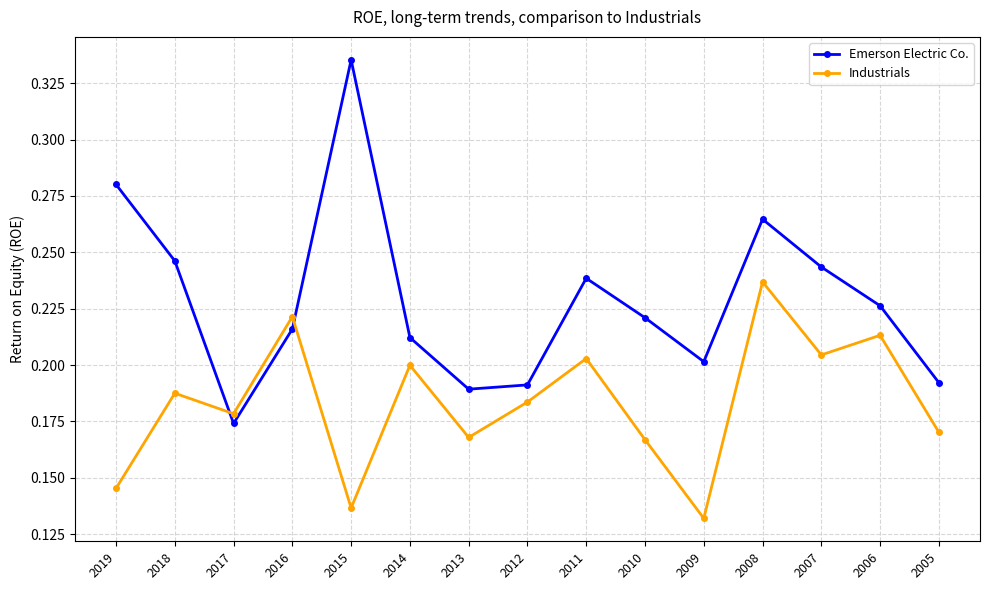

Which series has the largest range (max minus min)?

Emerson Electric Co.